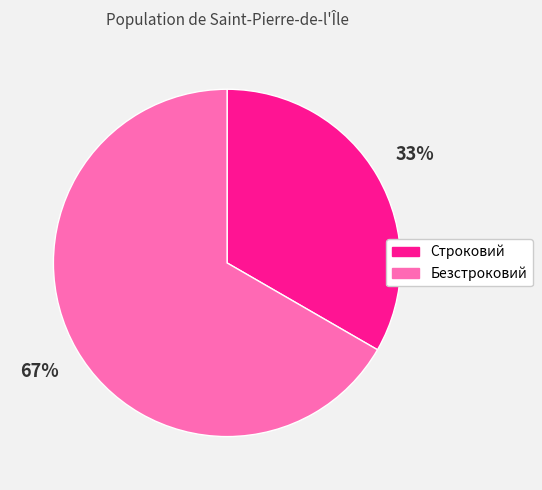

True or false: Безстроковий accounts for 61% of the total.

False